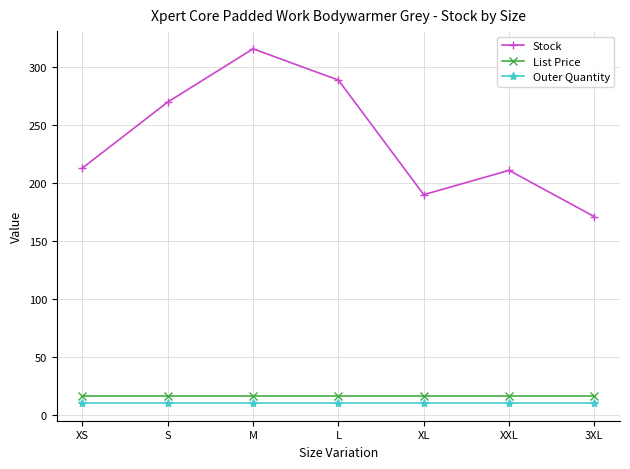

True or false: List Price and Stock cross at least once.

False